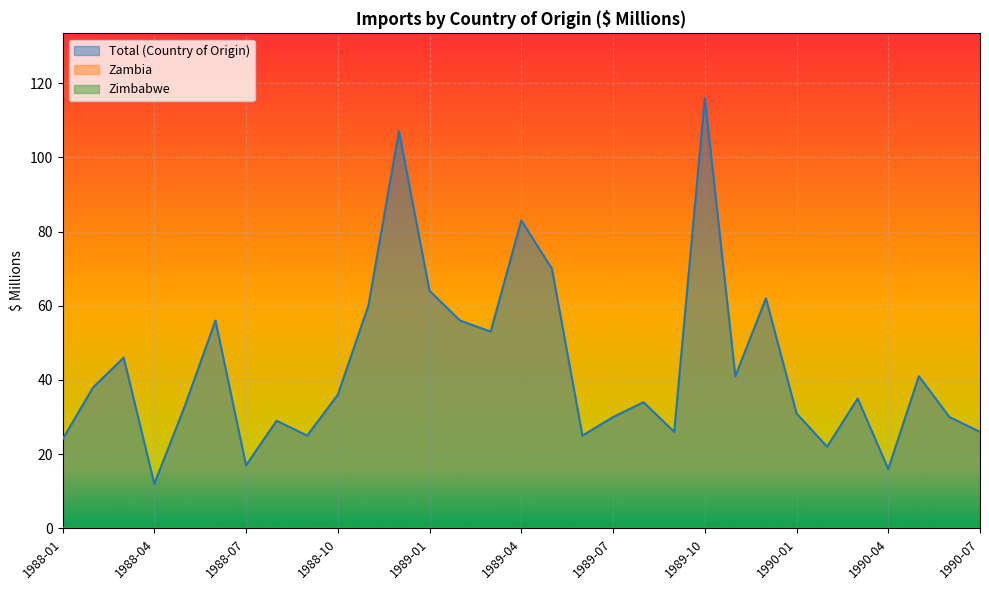

Reading right to left, what are all the values shown in this chart?

Total (Country of Origin): 26	30	41	16	35	22	31	62	41	116	26	34	30	25	70	83	53	56	64	107	60	36	25	29	17	56	33	12	46	38	24
Zambia: 0	0	0	0	0	0	0	0	0	0	0	0	0	0	0	0	0	0	0	0	0	0	0	0	0	0	0	0	0	0	0
Zimbabwe: 0	0	0	0	0	0	0	0	0	0	0	0	0	0	0	0	0	0	0	0	0	0	0	0	0	0	0	0	0	0	0